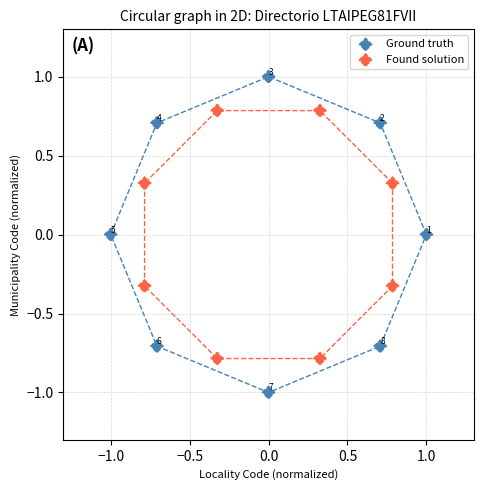

Which series contains the lowest Y value?

Ground truth